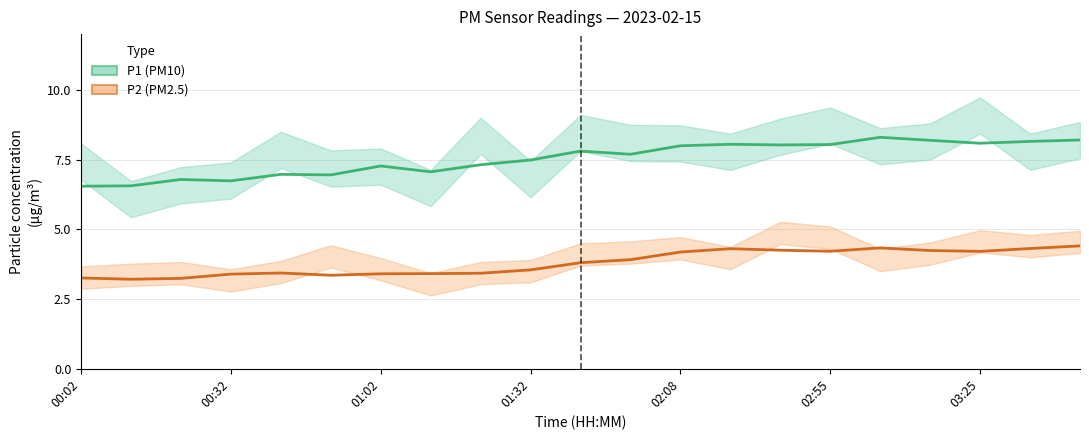

At which label is P2 closest to 3?

00:32